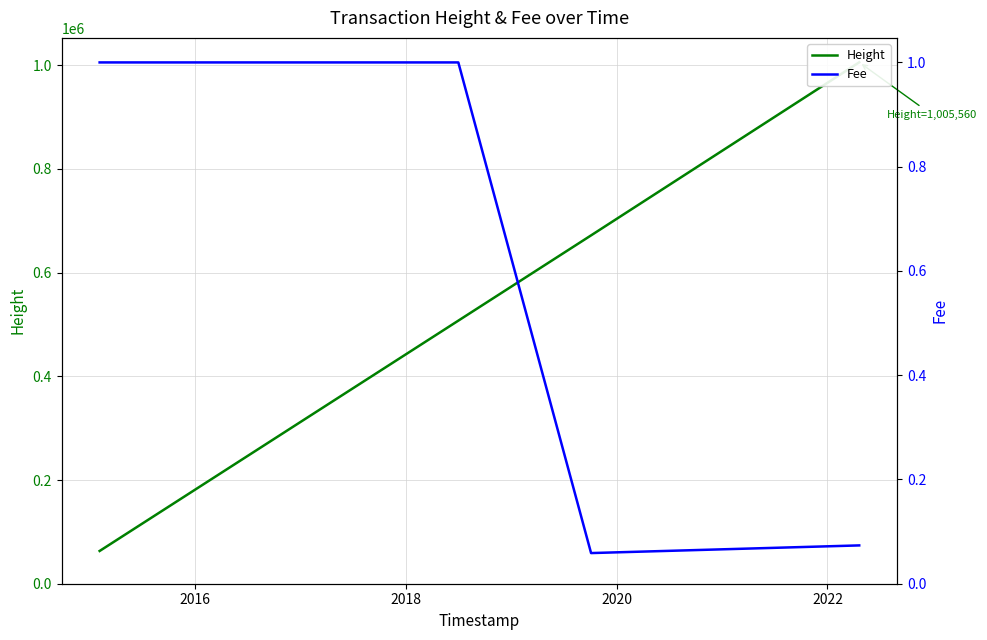

True or false: Fee and Height intersect in this chart.

False